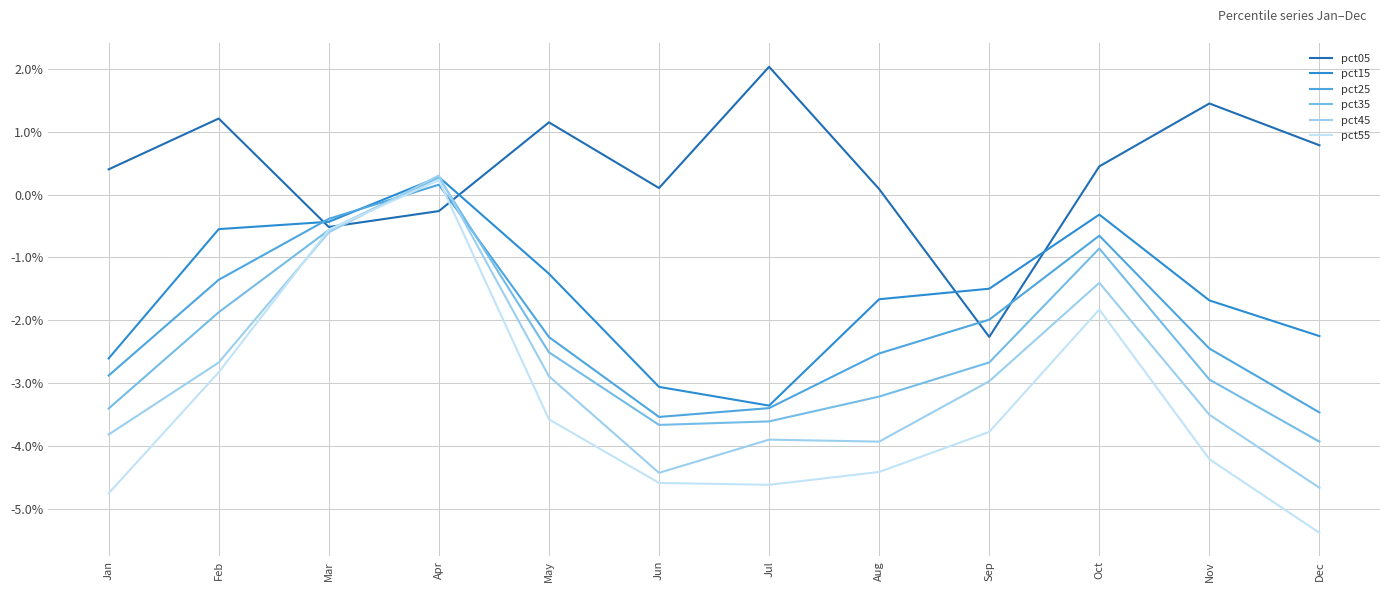

What are all the series names shown in the legend?

pct05, pct15, pct25, pct35, pct45, pct55